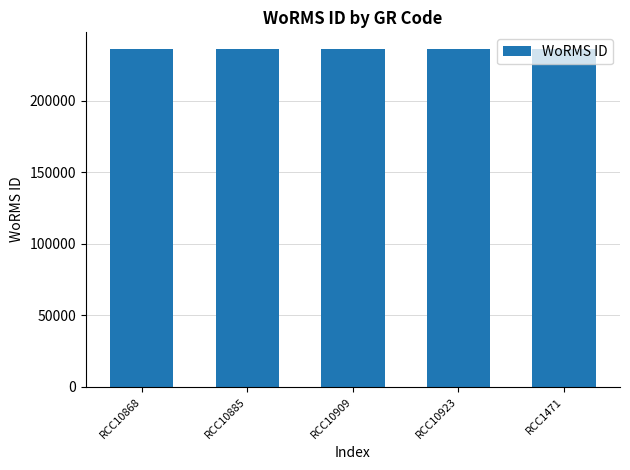

Approximately how many times larger is the value at RCC10923 compared to RCC10868?

1.0